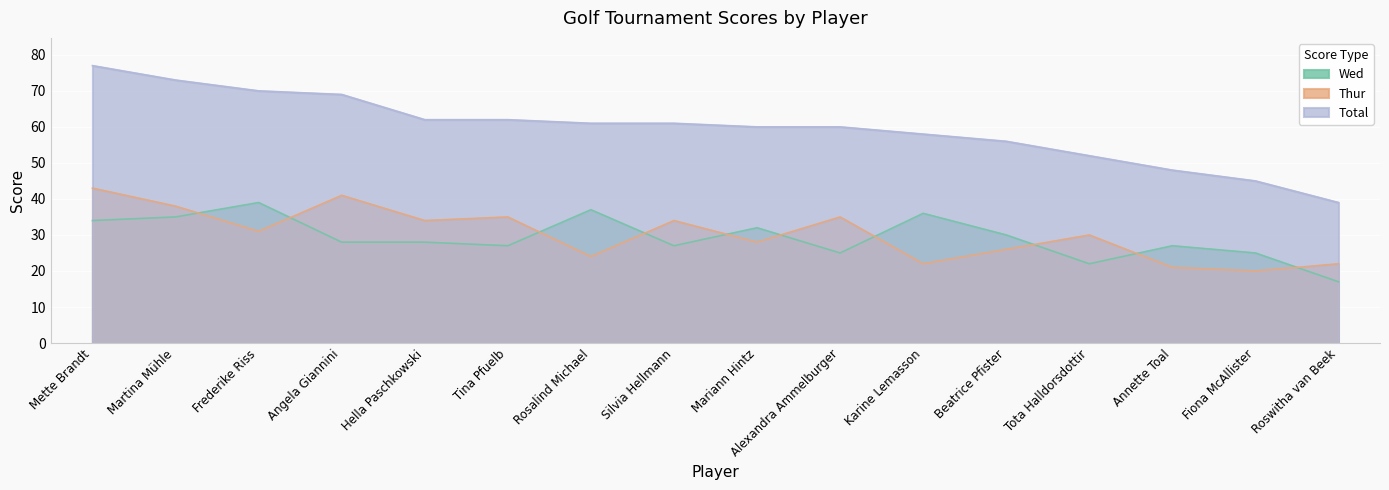

Is the value of Total at Mariann Hintz greater than the value of Thur at Tina Pfuelb?

Yes